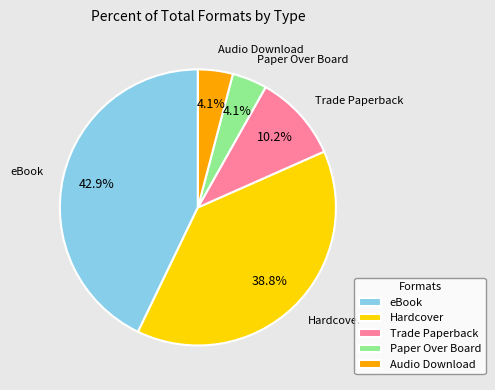

How many segments does this pie chart have?

5